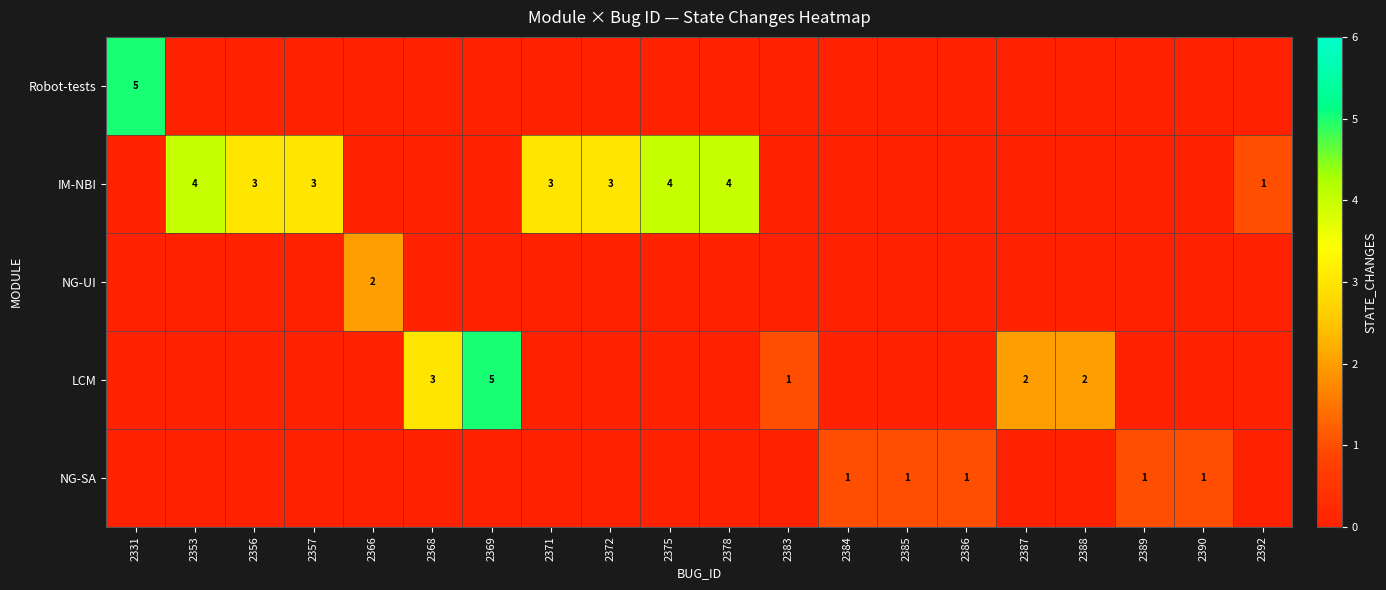

Is it true that IM-NBI equals 4 at 2378?

True